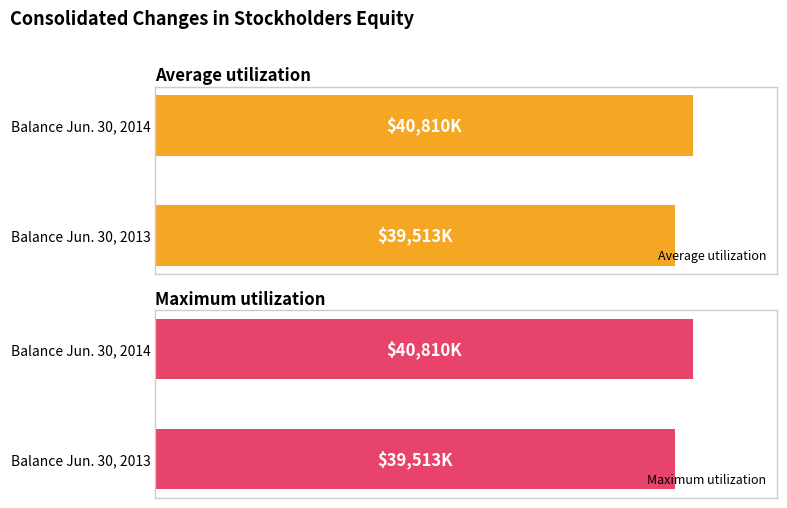

At which label does Average utilization reach its peak?

Balance Jun. 30, 2014